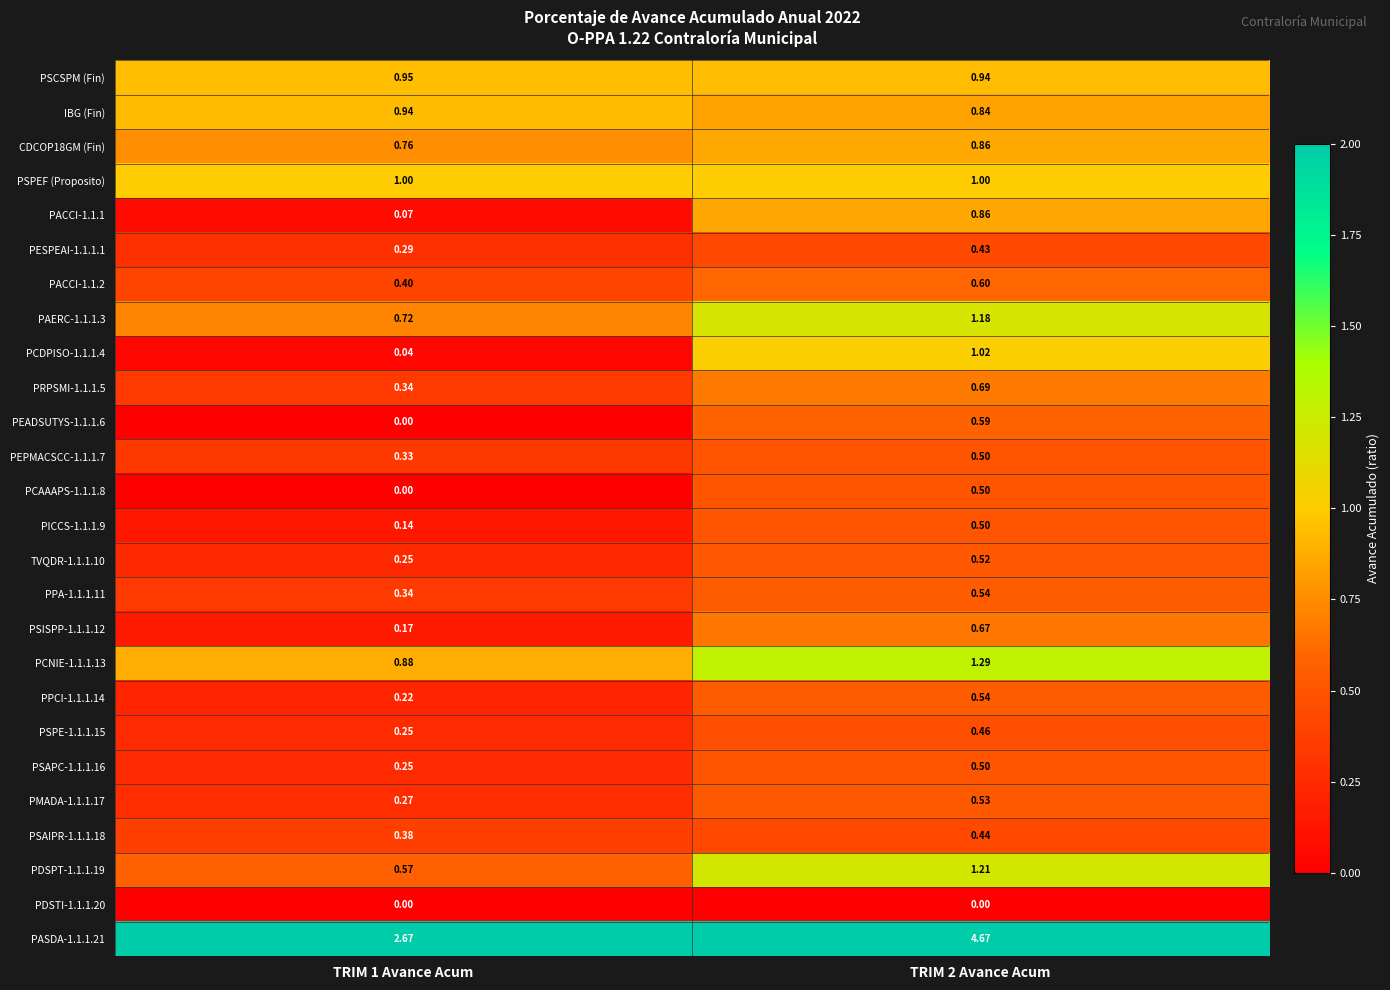

Is the value of PSCSPM (Fin) at TRIM 2 Avance Acum greater than the value of PSPE-1.1.1.15 at TRIM 1 Avance Acum?

Yes